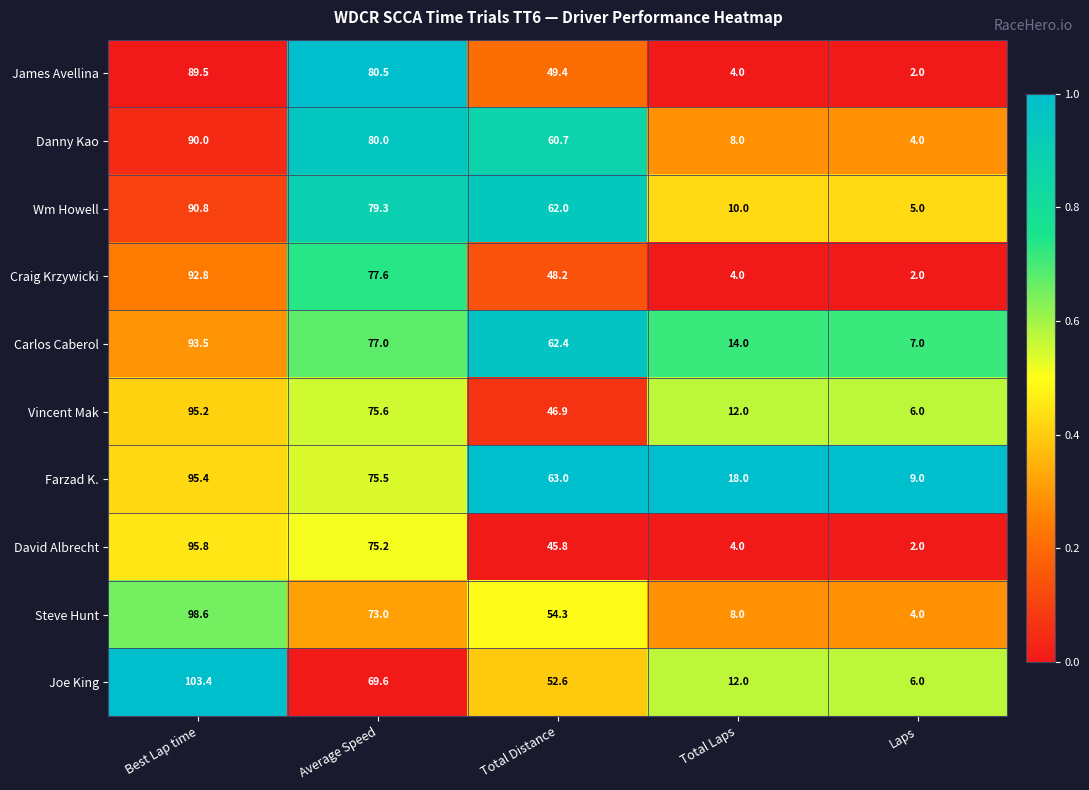

What is the sum of the Vincent Mak values at Laps and Average Speed?

81.6